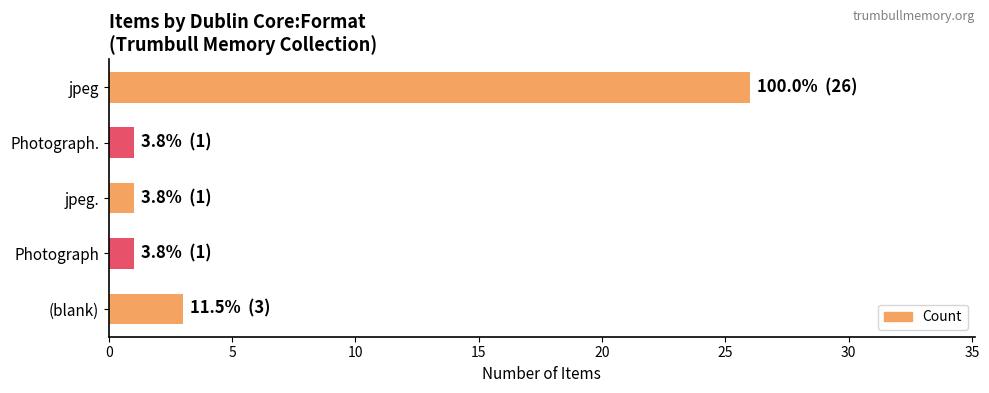

Count the number of data series in this chart.

1